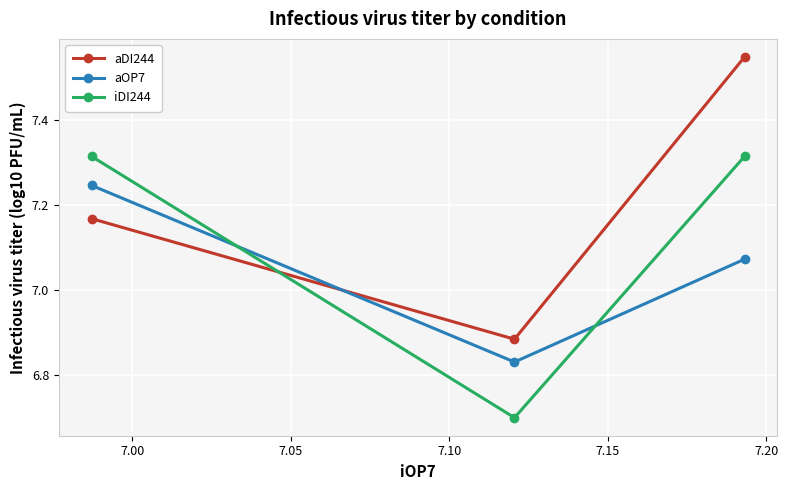

Rank the series by their average value, from lowest to highest.

aOP7, iDI244, aDI244